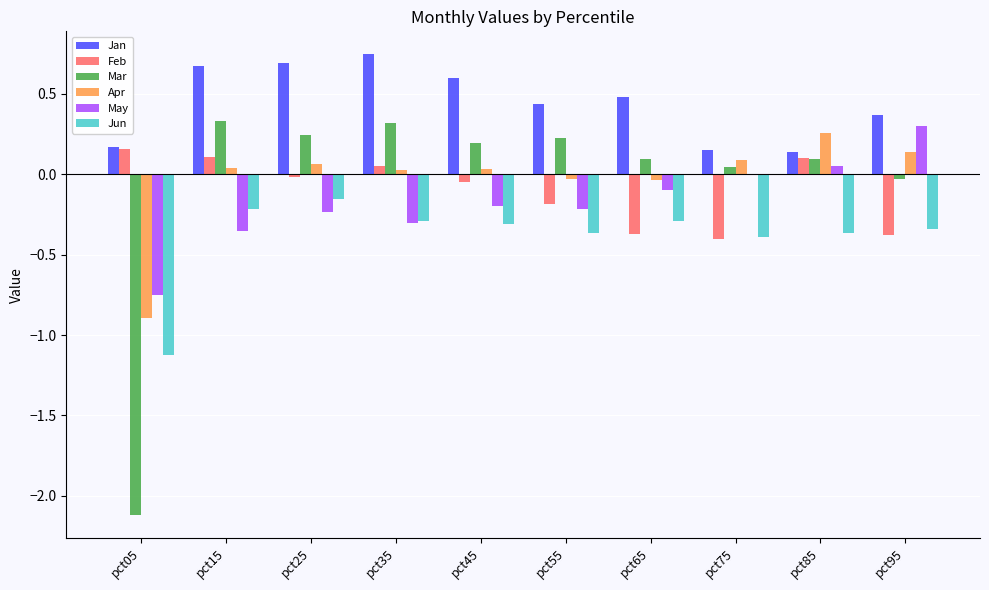

Between pct65 and pct95, which series saw the biggest shift?

May